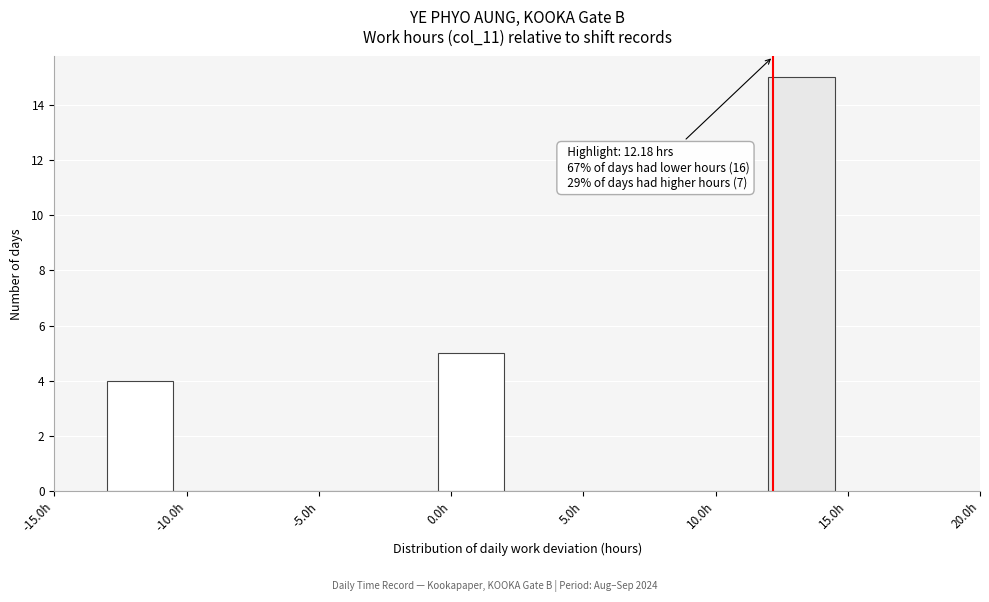

Which range on the x-axis has the tallest bar?

12.0 to 14.5